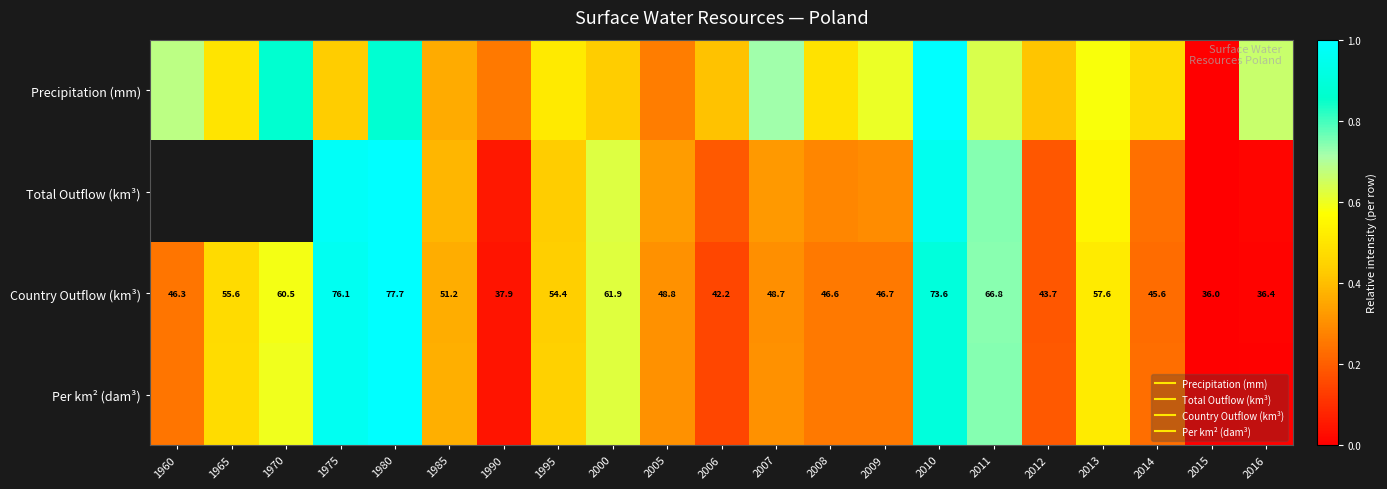

Count the number of data series in this chart.

4